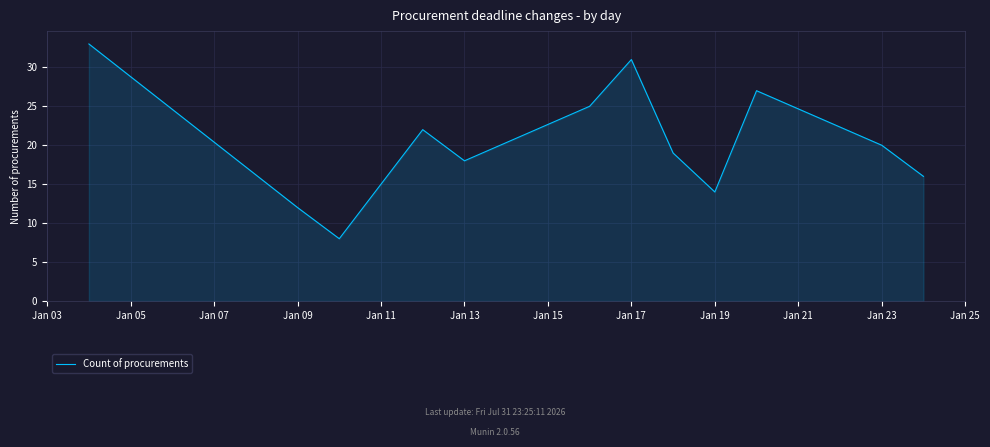

True or false: there are more than 1 points higher than both neighbors.

True